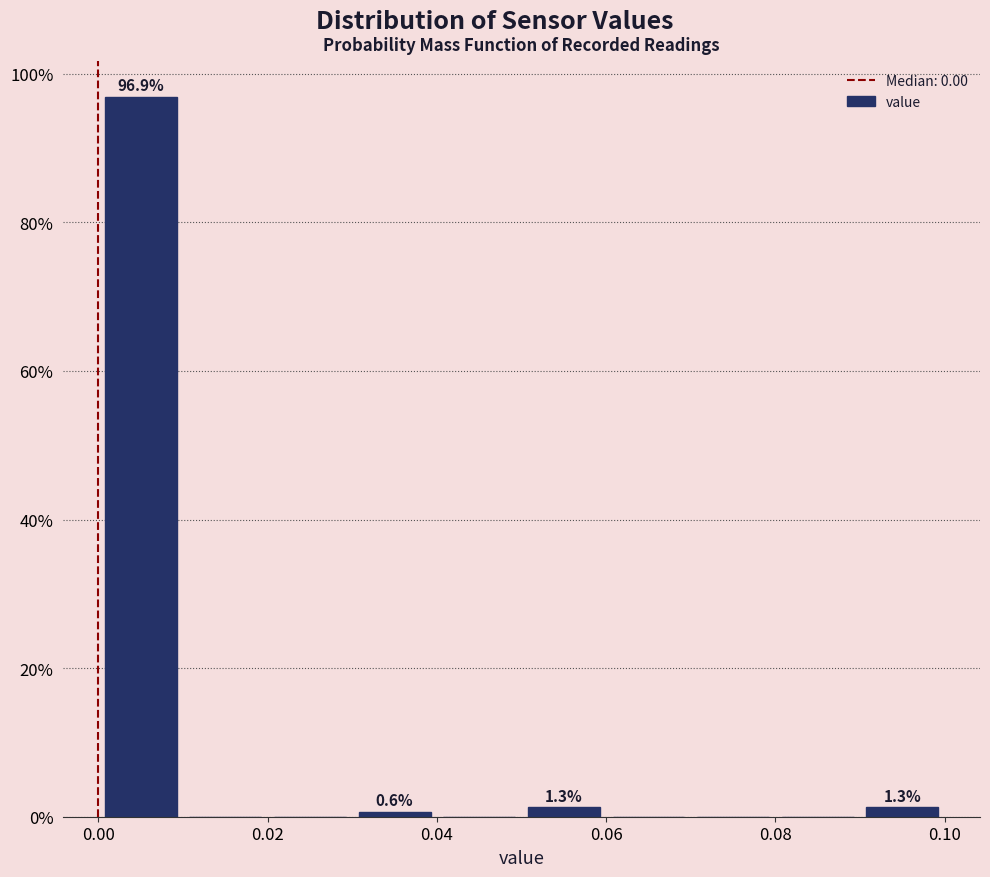

Which range on the x-axis has the tallest bar?

0.00 to 0.01